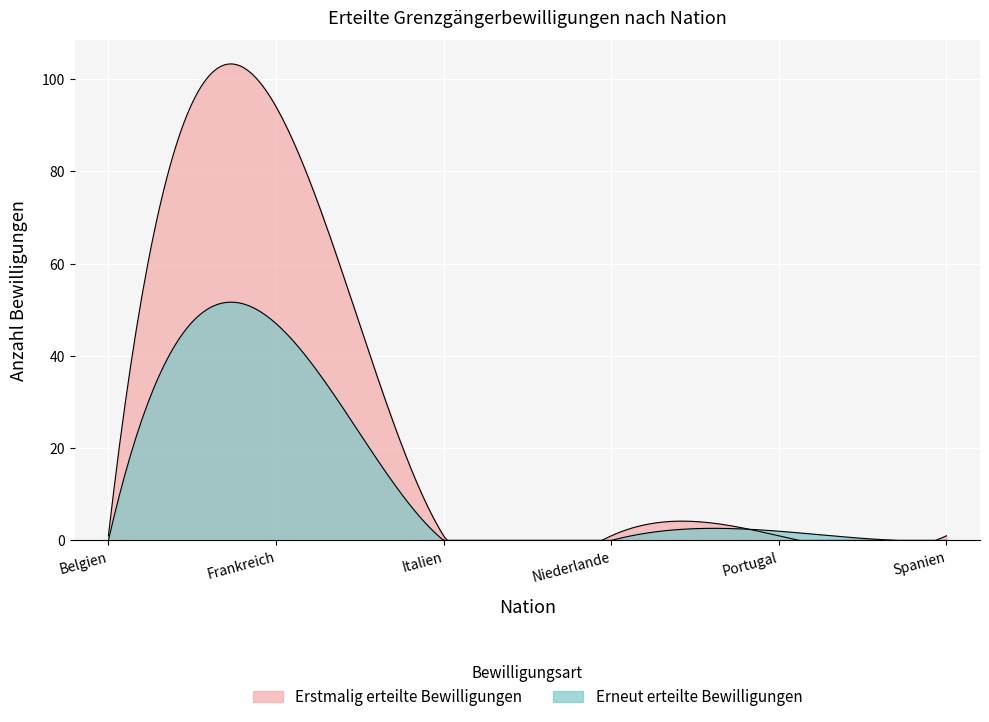

Between which two adjacent categories do Erneut erteilte Bewilligungen and Erstmalig erteilte Bewilligungen first intersect?

Niederlande and Portugal